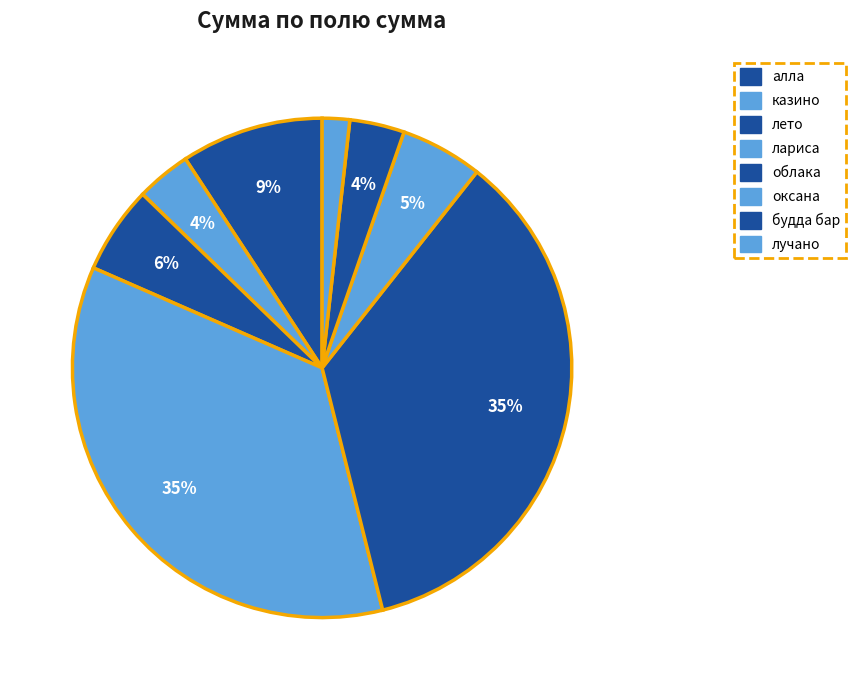

Count the number of slices in the pie.

8